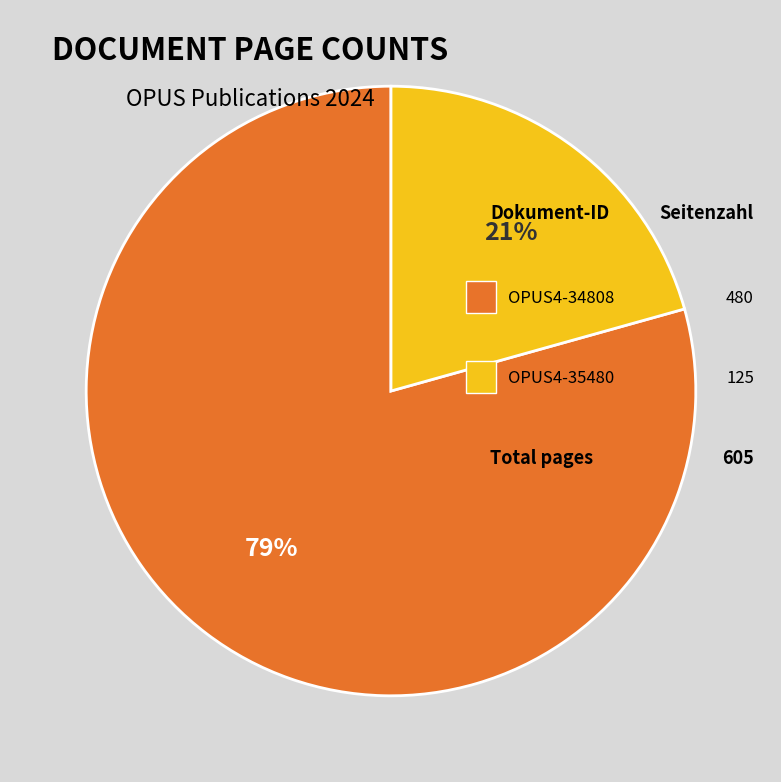

Is there any slice that represents more than half of the pie?

Yes